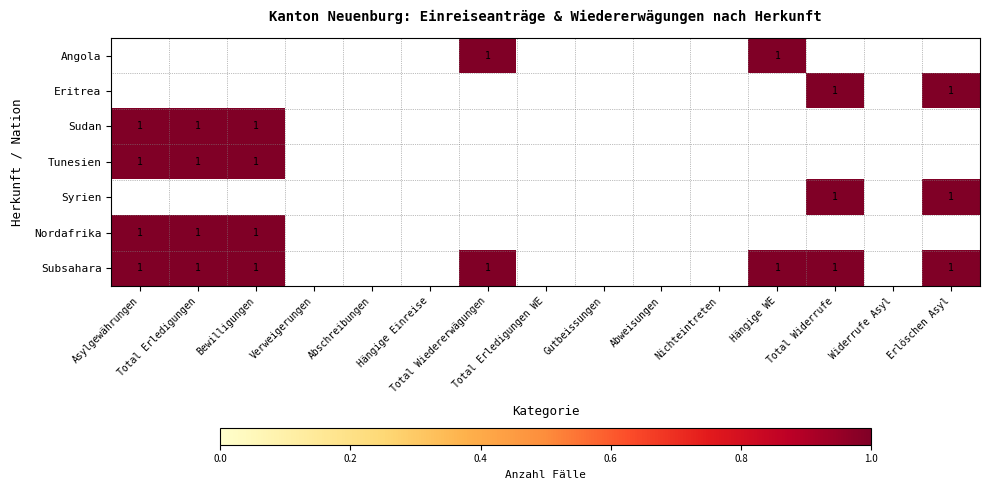

What is the maximum value shown in the chart?

1.0